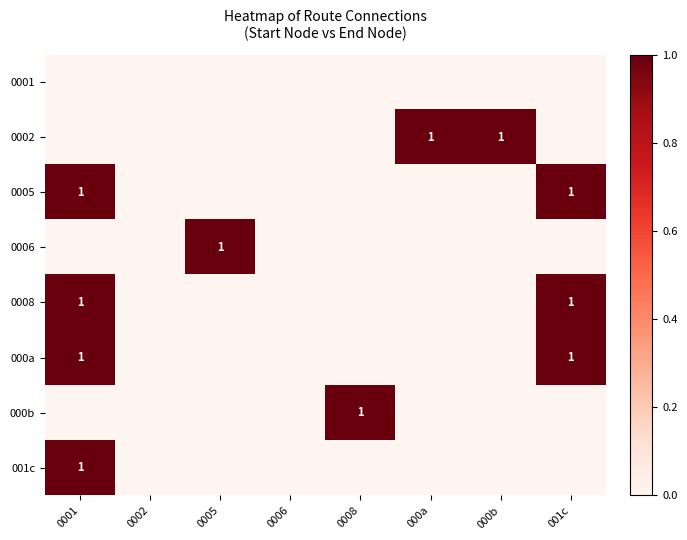

What is the difference between the highest and lowest values at 001c?

1